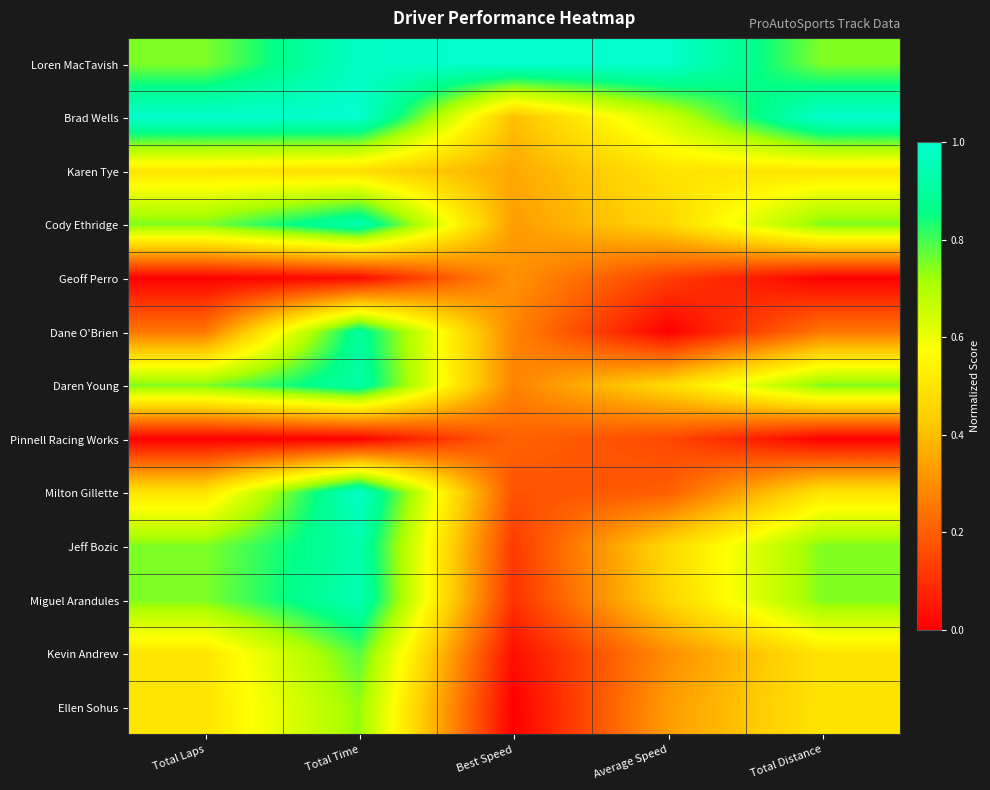

Rank the series at Total Distance from highest to lowest value.

Brad Wells, Loren MacTavish, Cody Ethridge, Daren Young, Jeff Bozic, Miguel Arandules, Karen Tye, Milton Gillette, Kevin Andrew, Ellen Sohus, Dane O'Brien, Geoff Perro, Pinnell Racing Works